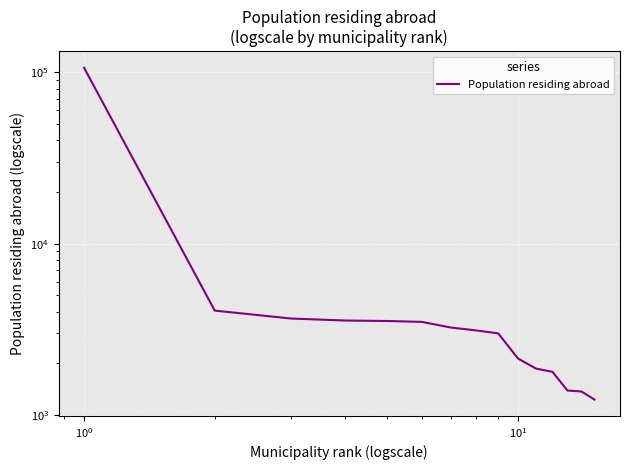

How many data points does each series have?

15